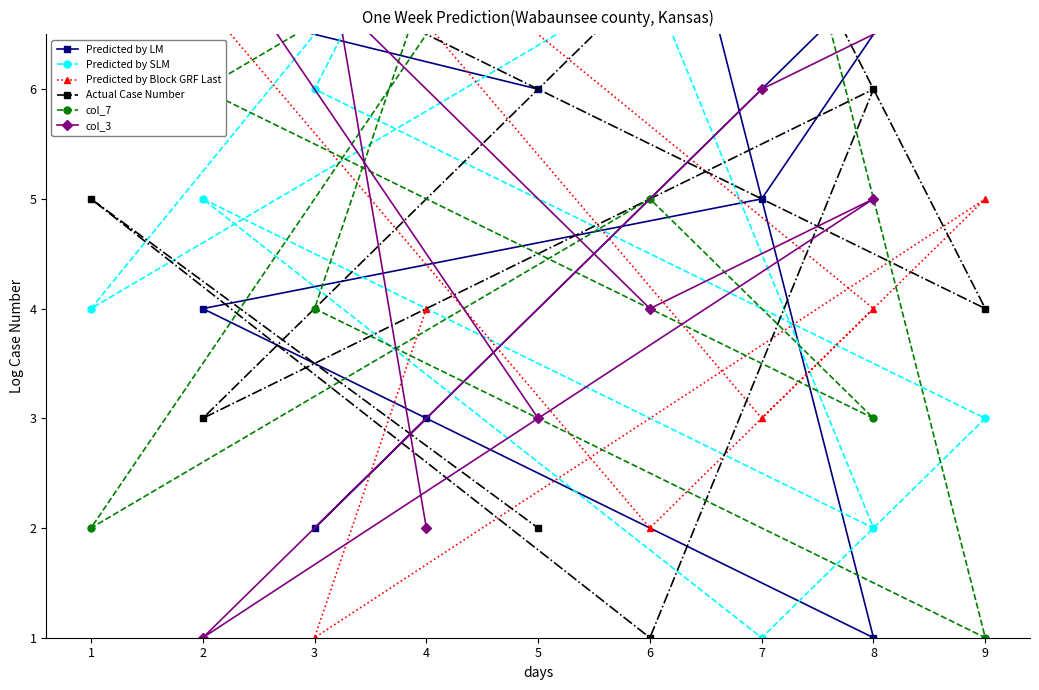

What is the difference between the maximum and minimum values in the Actual Case Number series?

8